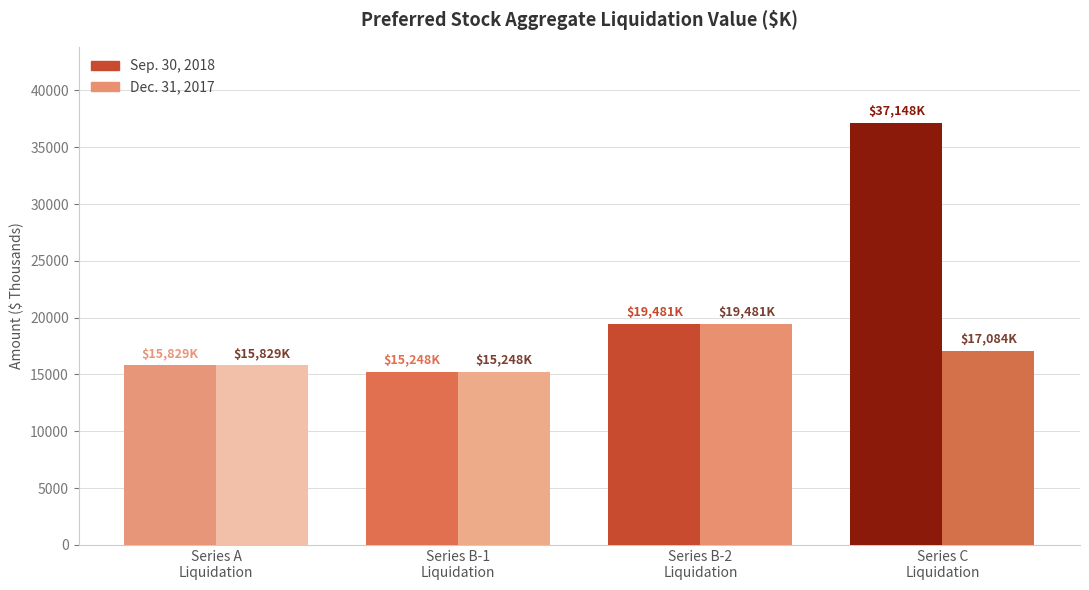

At which category does the chart reach its minimum across all series?

Series B-1
Liquidation